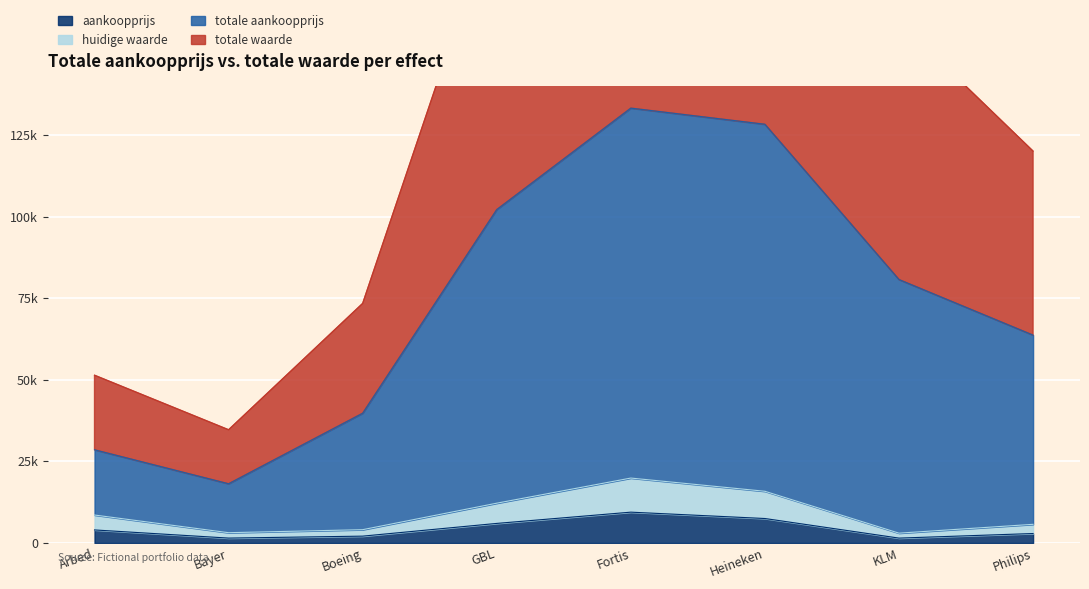

Is the value of totale waarde at KLM greater than the value of totale aankoopprijs at Philips?

No